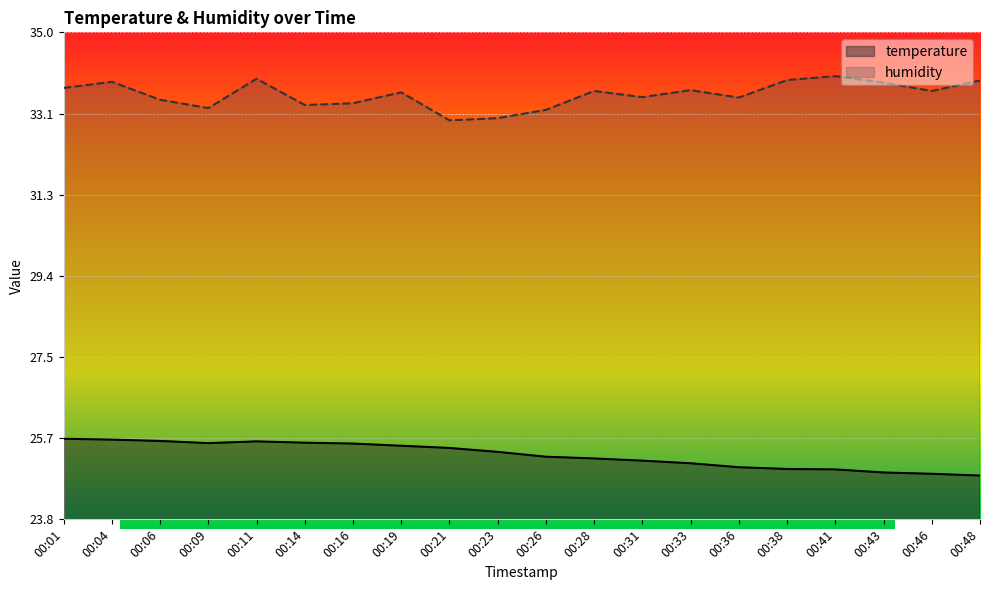

At how many categories does at least one series exceed 30?

20